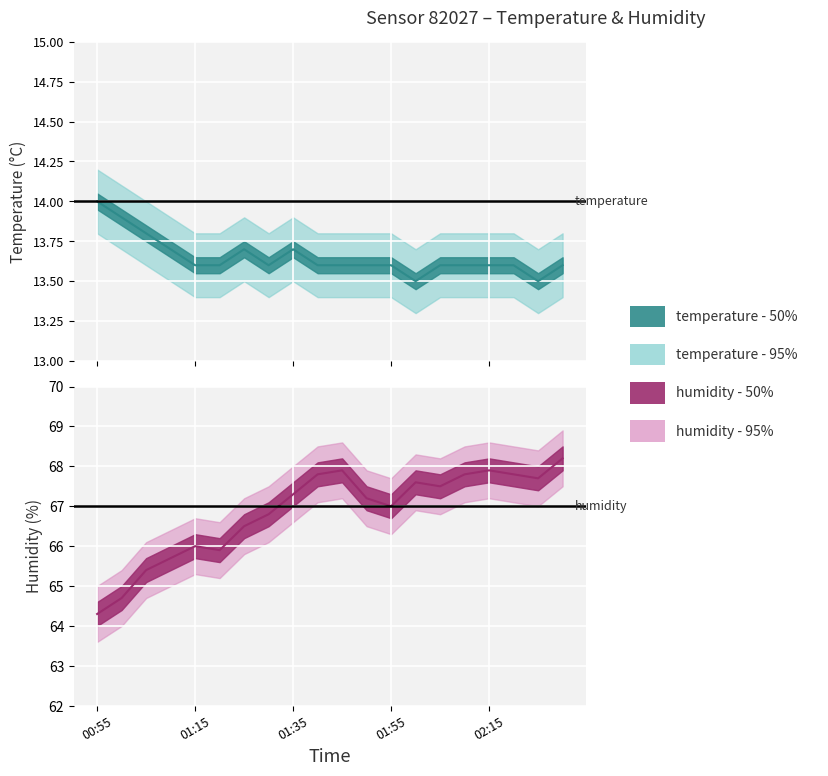

What is the approximate value of temperature_lower at 01:50?

13.4